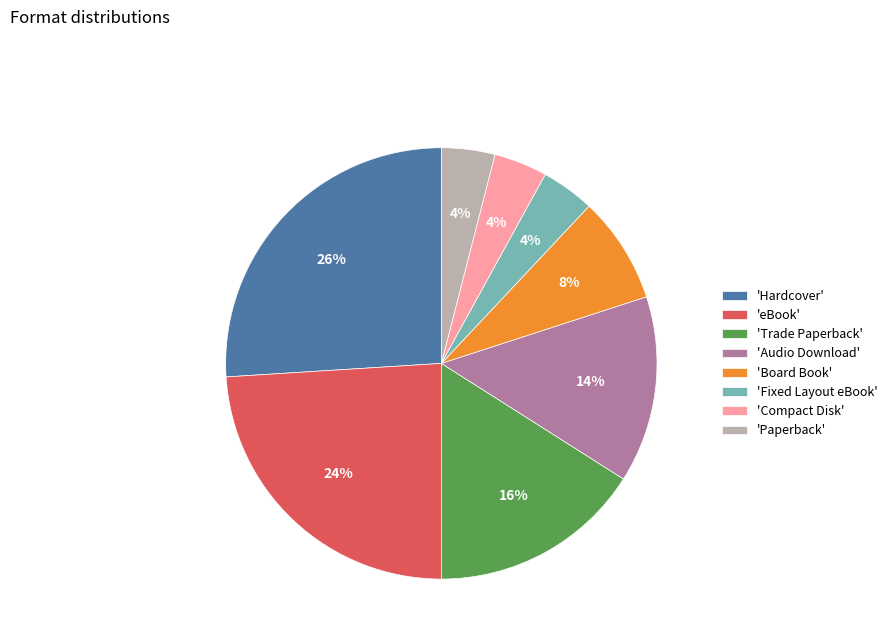

How many slices are in this pie chart?

8